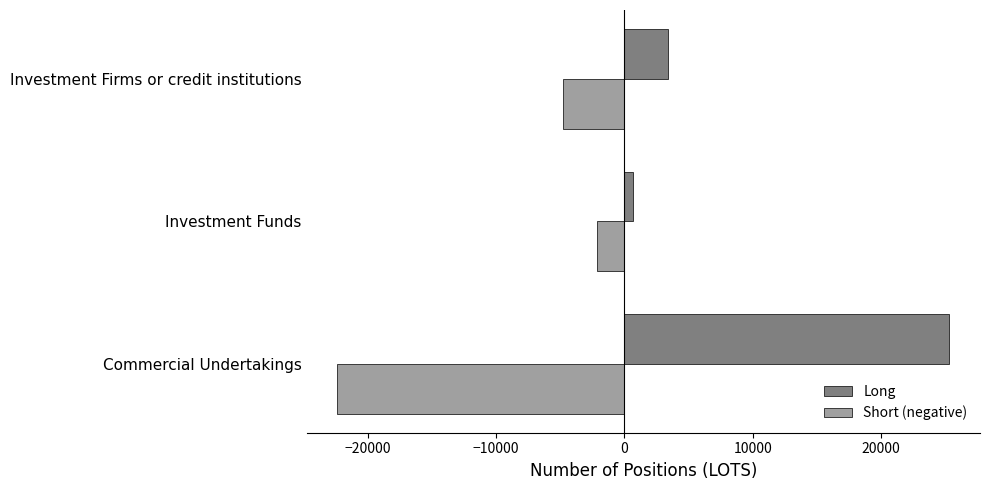

Which series has the widest spread of values?

Long